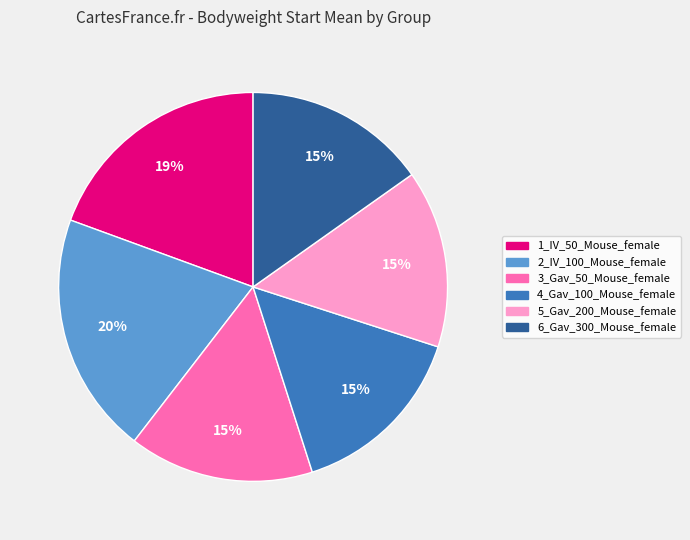

To the nearest percent, what is the difference between the largest and smallest slice percentages?

5%